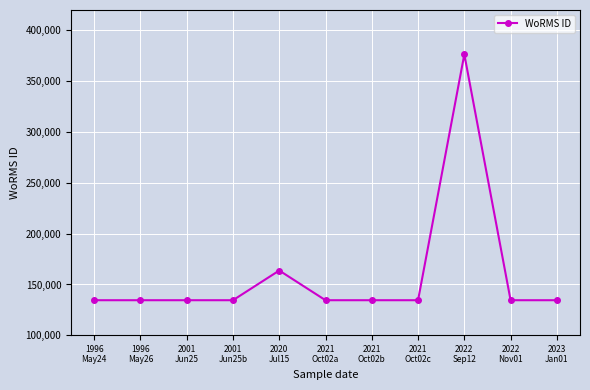

What is the sum of all values?

1750839